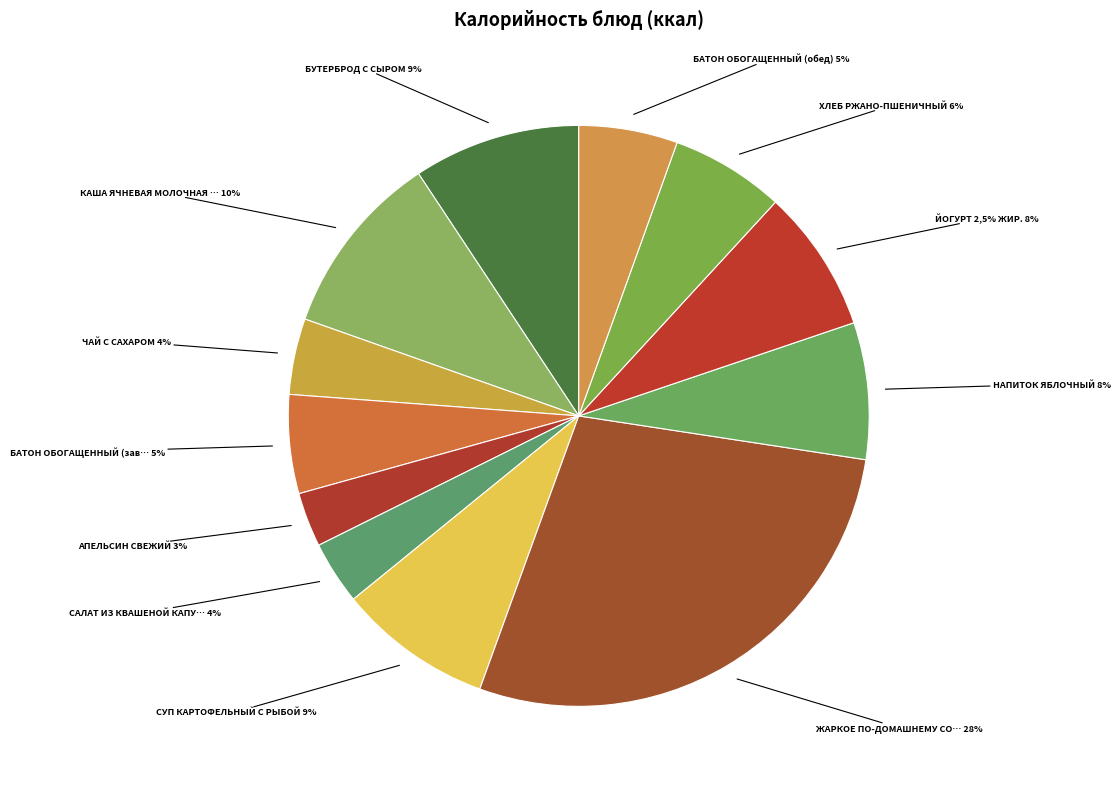

Is it true that НАПИТОК ЯБЛОЧНЫЙ is 1% of the pie?

False